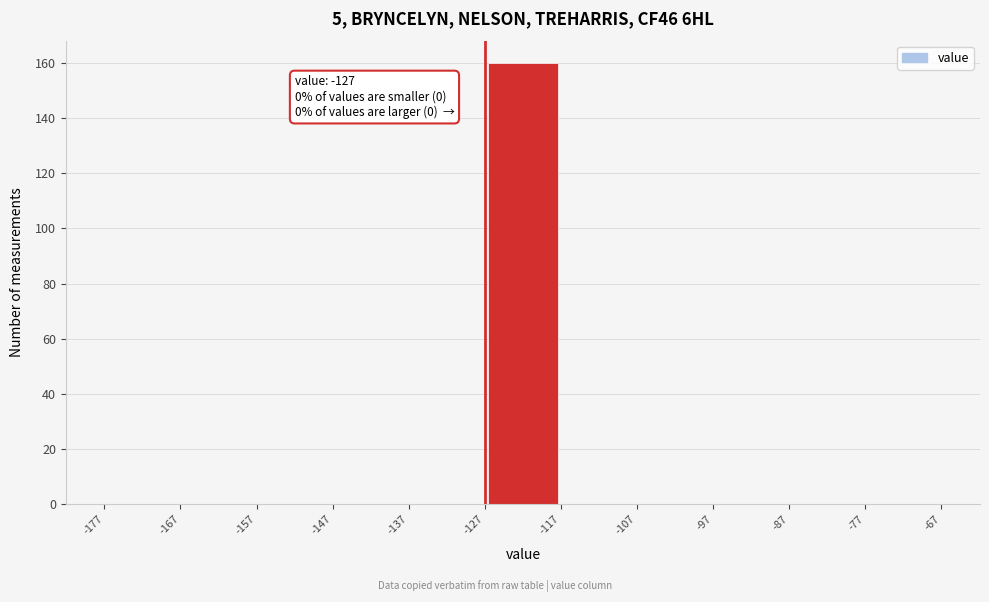

Which range on the x-axis has the tallest bar?

-127 to -117